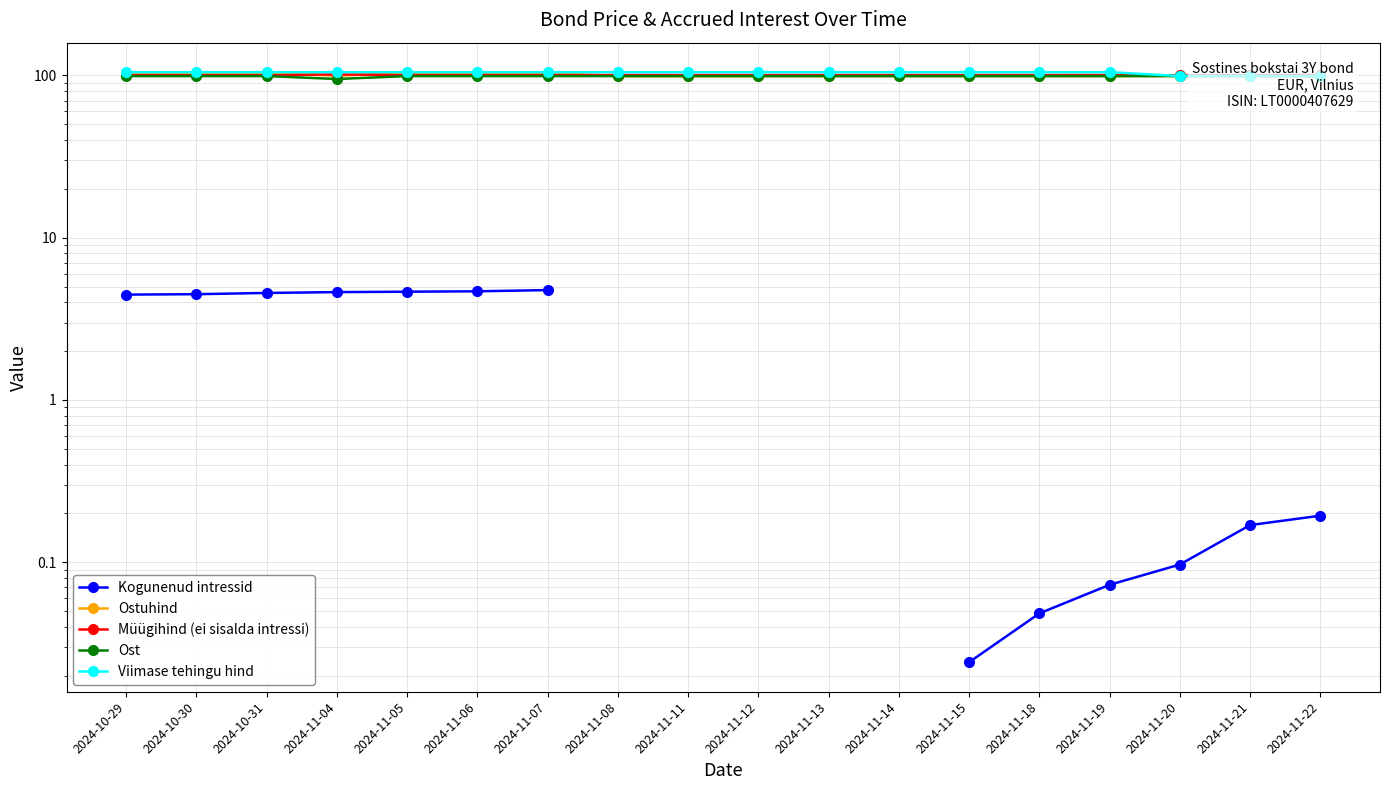

Does the chart have visible grid lines?

Yes